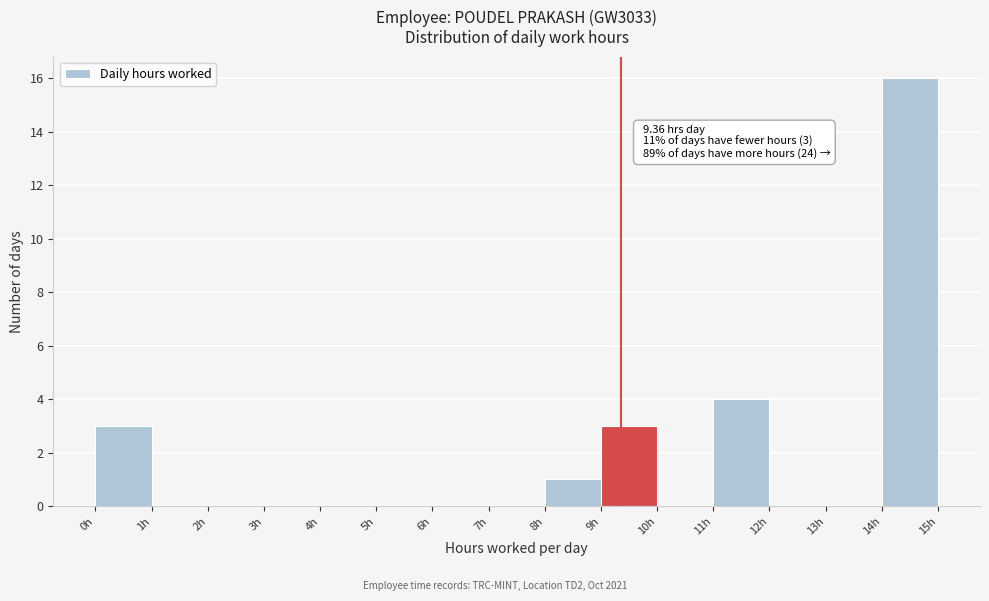

Over which range of the x-axis is the bar tallest?

14 to 15